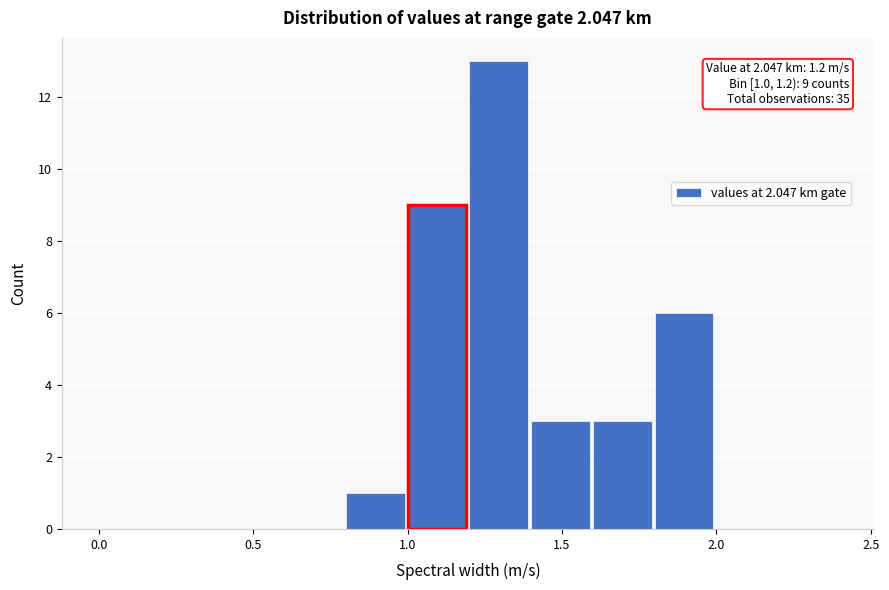

Which range on the x-axis has the tallest bar?

1.2 to 1.4